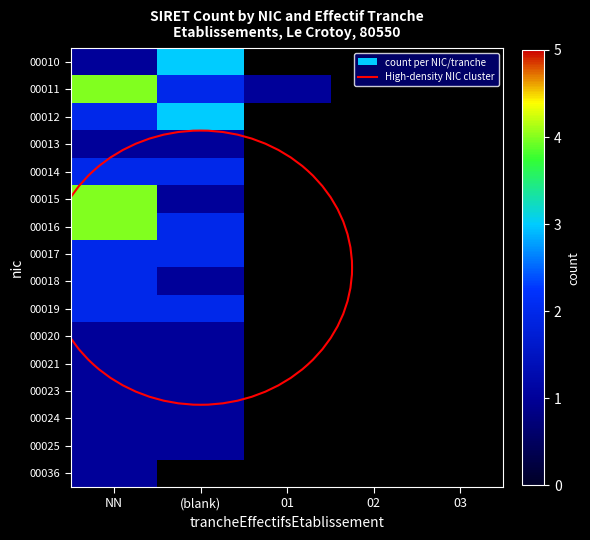

Which label corresponds to the largest value in the chart?

NN